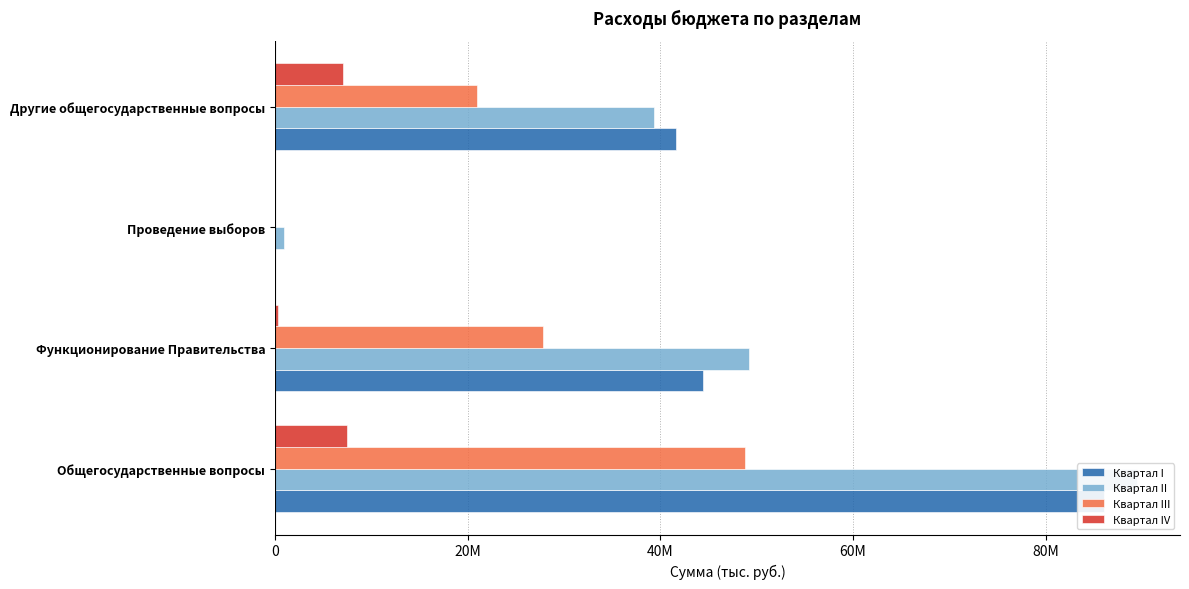

What are all the series names shown in the legend?

Квартал I, Квартал II, Квартал III, Квартал IV